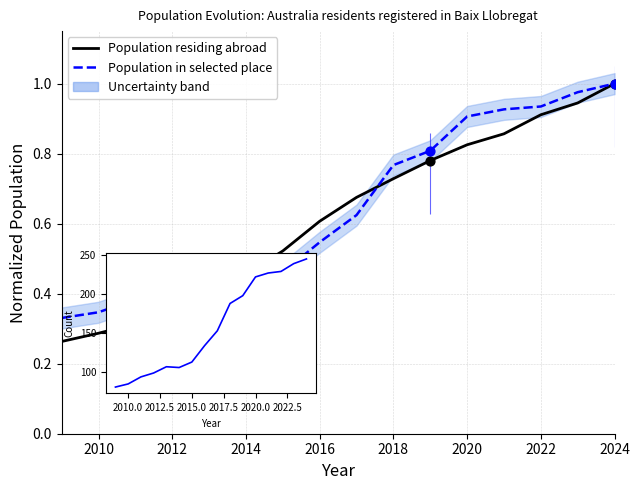

What is the total value across all series at 11?

1.7